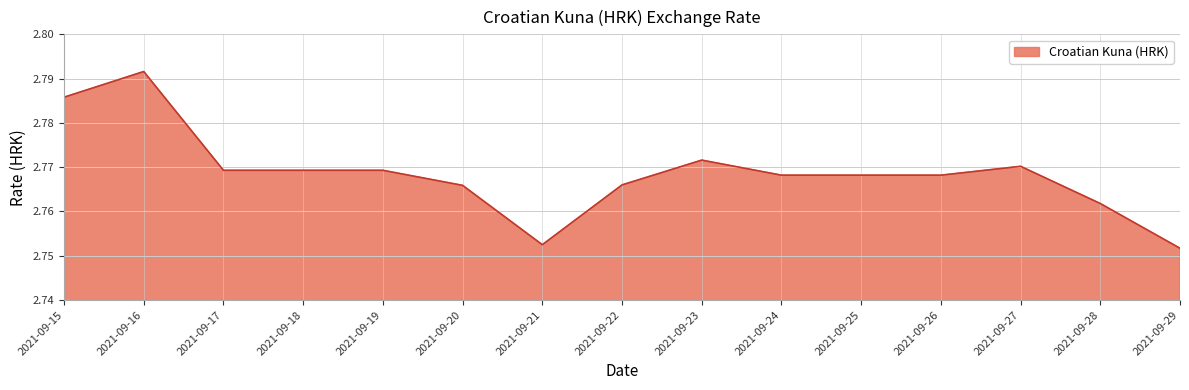

The value at 2021-09-27 is 3.8. True or false?

False